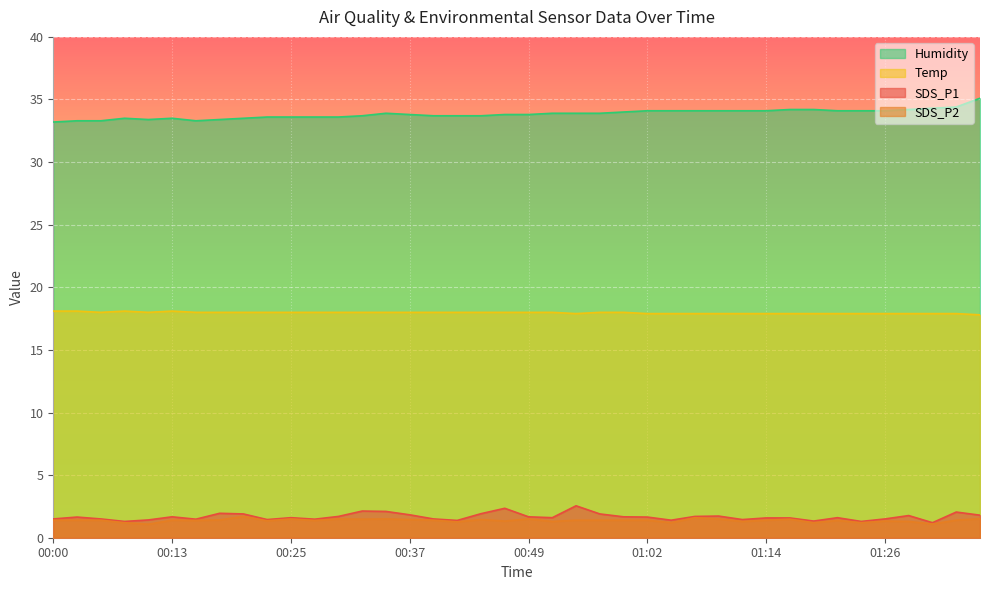

Reading left to right, list all the values displayed in this chart.

SDS_P1: 1.5	1.6	1.5	1.3	1.4	1.7	1.5	1.9	1.9	1.4	1.6	1.5	1.7	2.1	2.1	1.8	1.5	1.4	1.9	2.4	1.7	1.6	2.5	1.9	1.7	1.6	1.4	1.7	1.7	1.4	1.6	1.6	1.3	1.6	1.3	1.5	1.8	1.2	2.0	1.8
SDS_P2: 1.4	1.4	1.4	1.2	1.1	1.4	1.4	1.4	1.7	1.4	1.5	1.4	1.5	1.5	1.5	1.4	1.4	1.3	1.4	1.3	1.5	1.3	1.4	1.4	1.4	1.4	1.2	1.6	1.5	1.3	1.4	1.5	1.2	1.4	1.2	1.3	1.3	1.1	1.4	1.5
Temp: 18.1	18.1	18.0	18.1	18.0	18.1	18.0	18.0	18.0	18.0	18.0	18.0	18.0	18.0	18.0	18.0	18.0	18.0	18.0	18.0	18.0	18.0	17.9	18.0	18.0	17.9	17.9	17.9	17.9	17.9	17.9	17.9	17.9	17.9	17.9	17.9	17.9	17.9	17.9	17.8
Humidity: 33.2	33.3	33.3	33.5	33.4	33.5	33.3	33.4	33.5	33.6	33.6	33.6	33.6	33.7	33.9	33.8	33.7	33.7	33.7	33.8	33.8	33.9	33.9	33.9	34.0	34.1	34.1	34.1	34.1	34.1	34.1	34.2	34.2	34.1	34.1	34.1	34.2	34.3	34.4	35.1